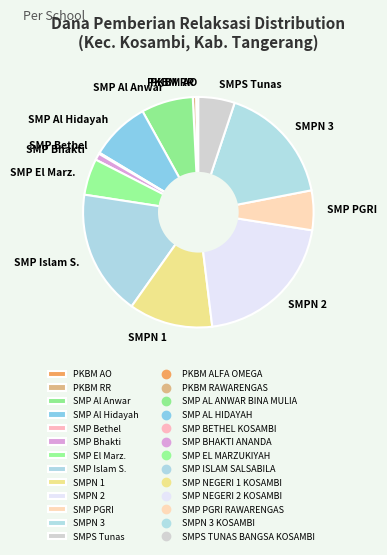

Between SMP Al Hidayah and PKBM RR, which is larger?

SMP Al Hidayah